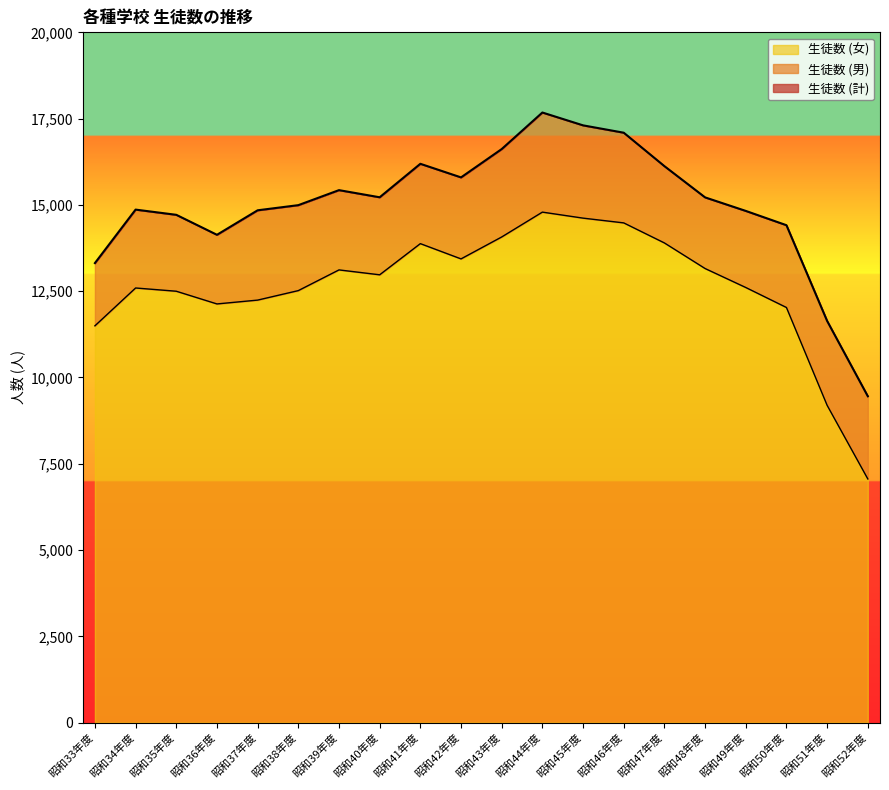

At how many categories does at least one series exceed 11969?

18